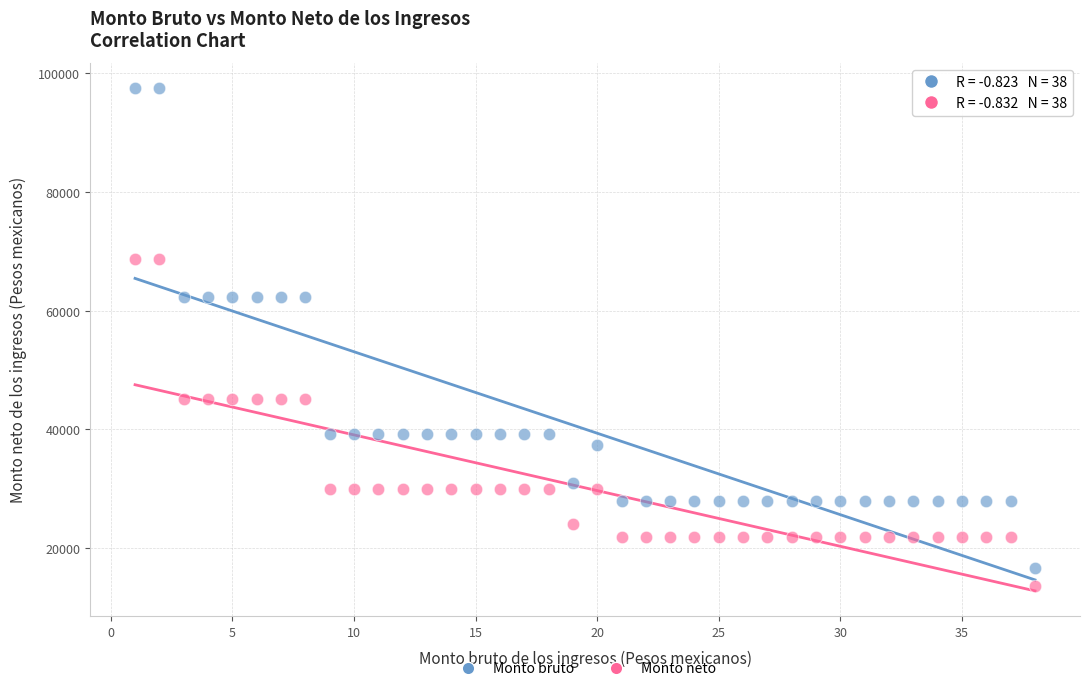

Across all data points, what is the range of X values (max minus min)?

37.0